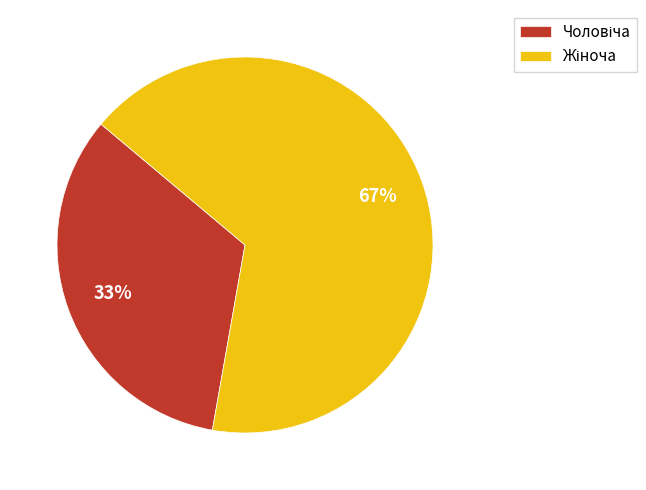

How many slices are in this pie chart?

2